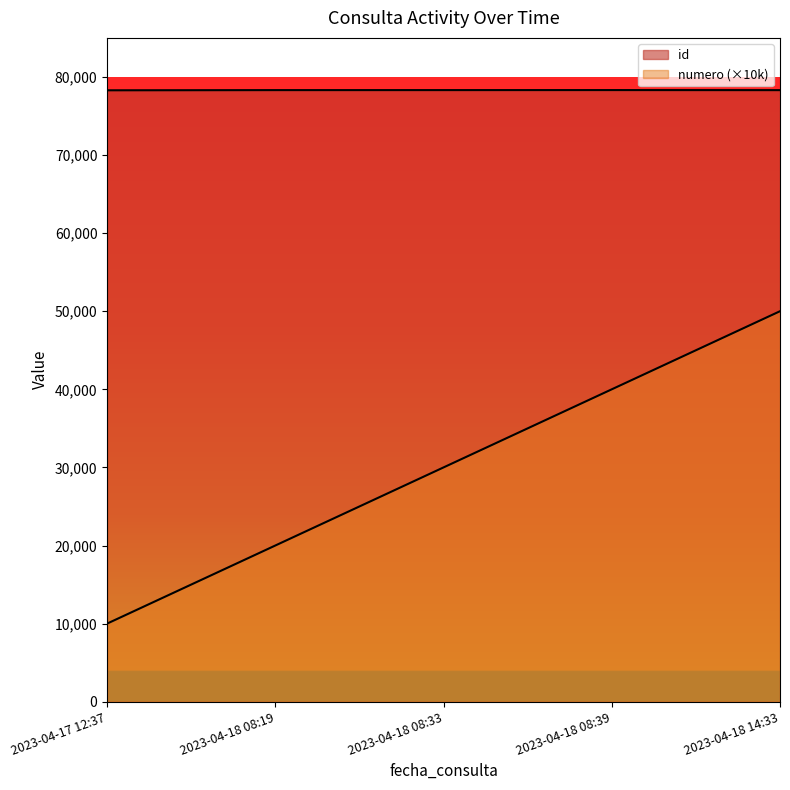

What position from the left is 2023-04-18 08:33?

3